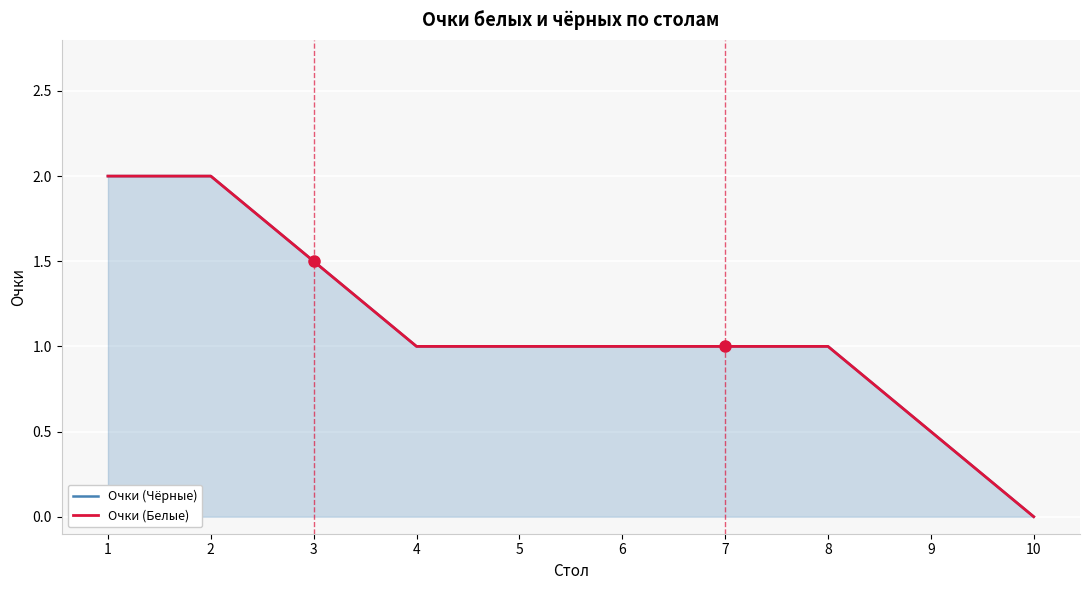

Between 4 and 6, which is larger?

4